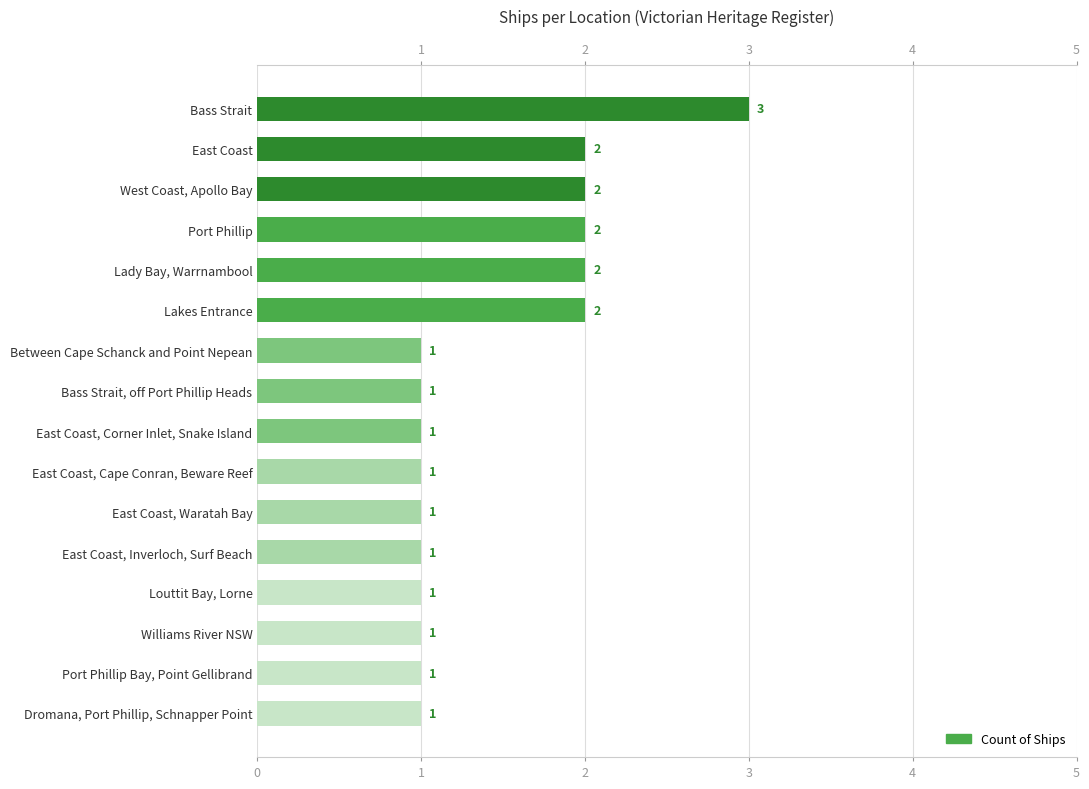

The value at Williams River NSW is 1. True or false?

True